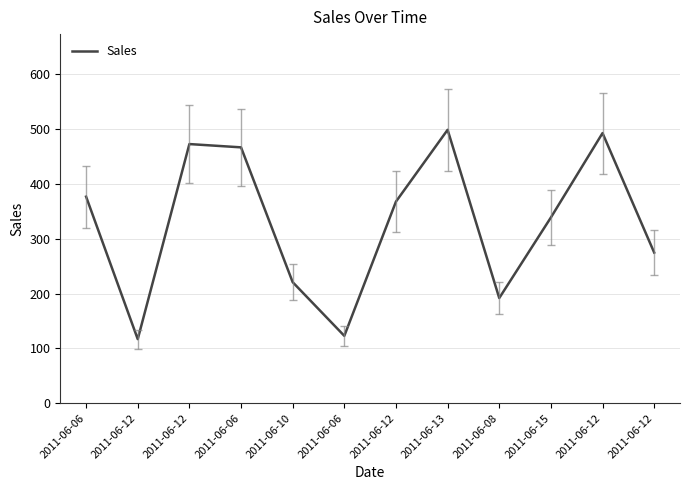

What is the difference between the maximum and minimum values?

382